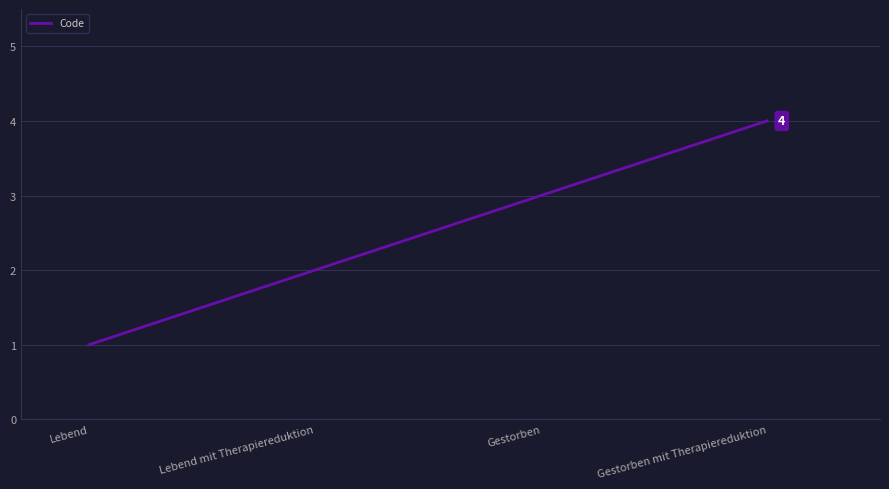

The value at Lebend mit Therapiereduktion is 3. True or false?

False